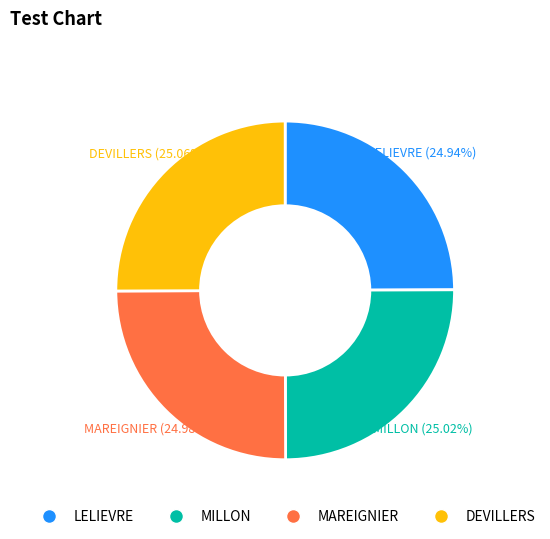

True or false: DEVILLERS accounts for 25% of the total.

True